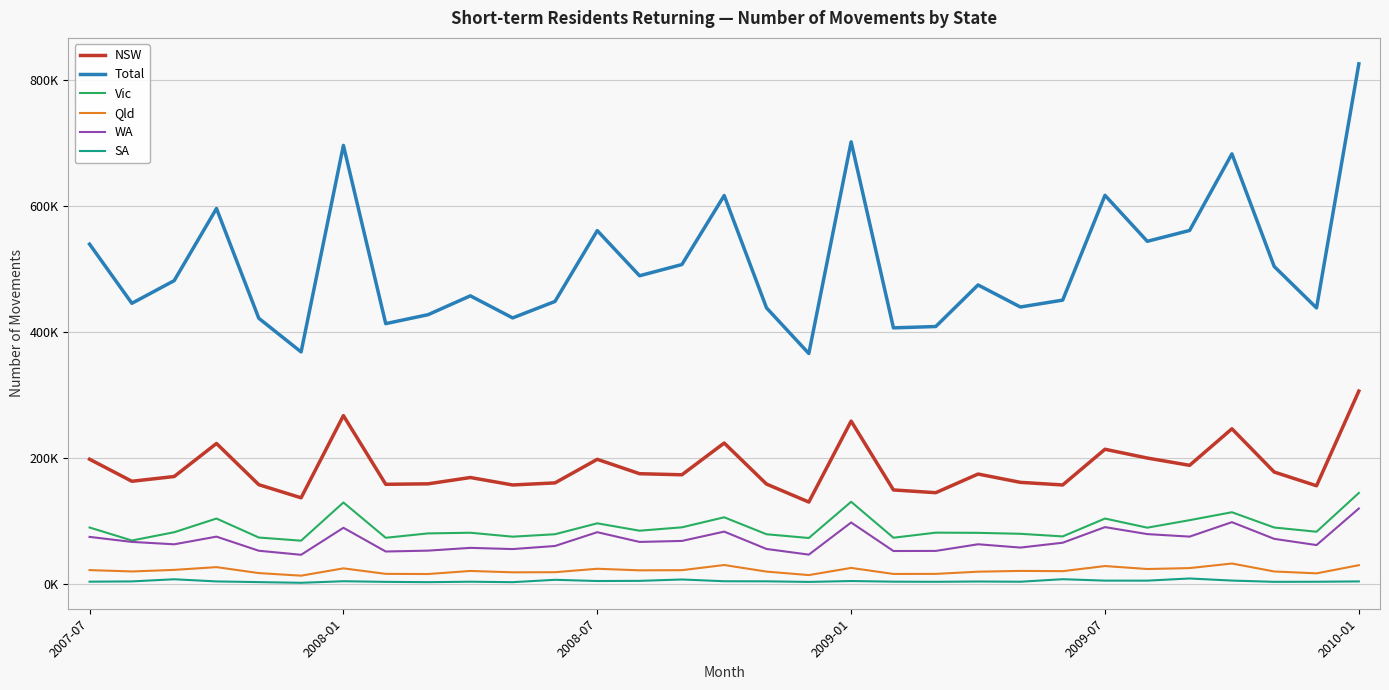

True or false: WA and NSW cross at least once.

False